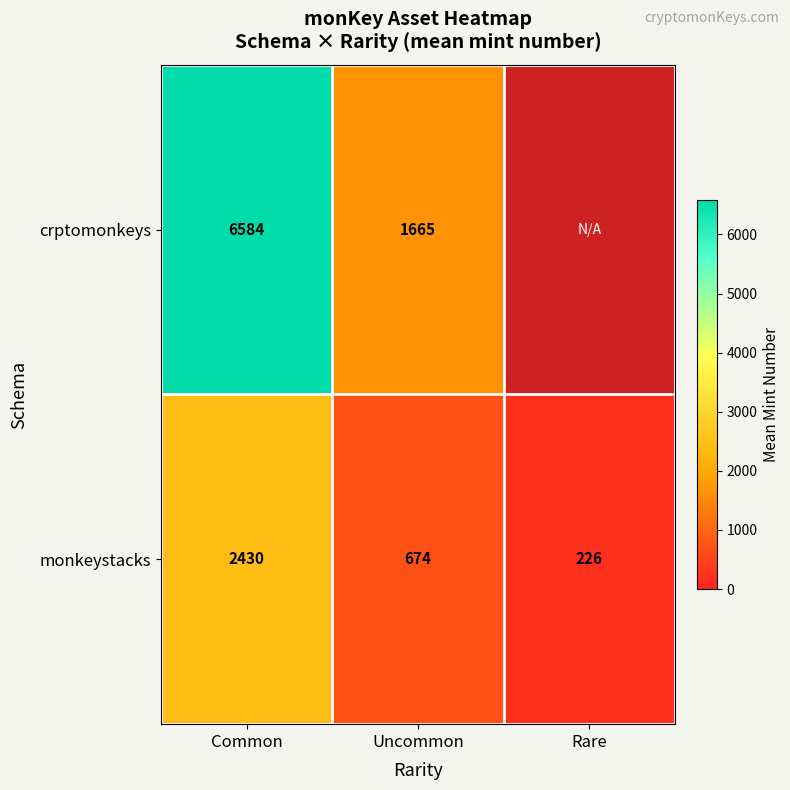

At Common, list the series in order from largest to smallest.

crptomonkeys, monkeystacks